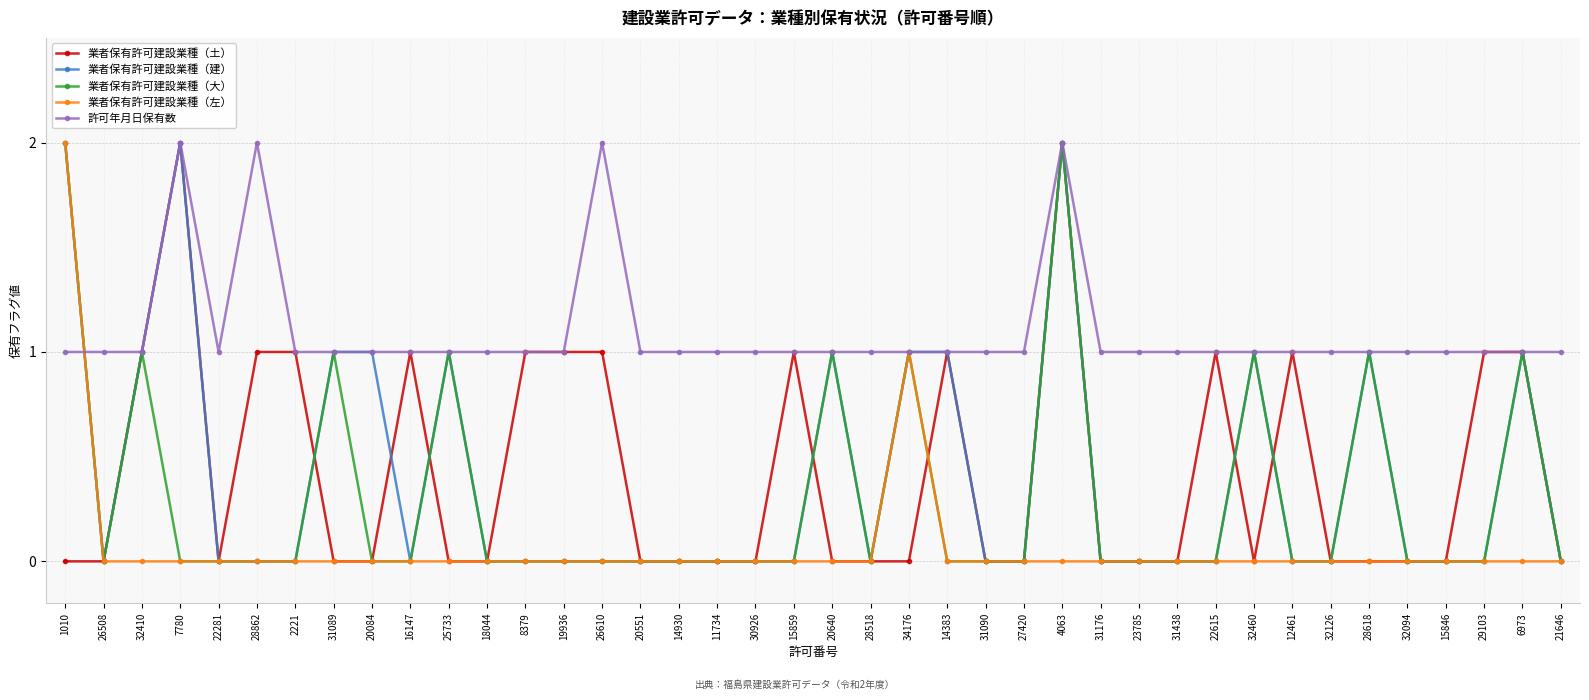

What position from the left is 15846?

37